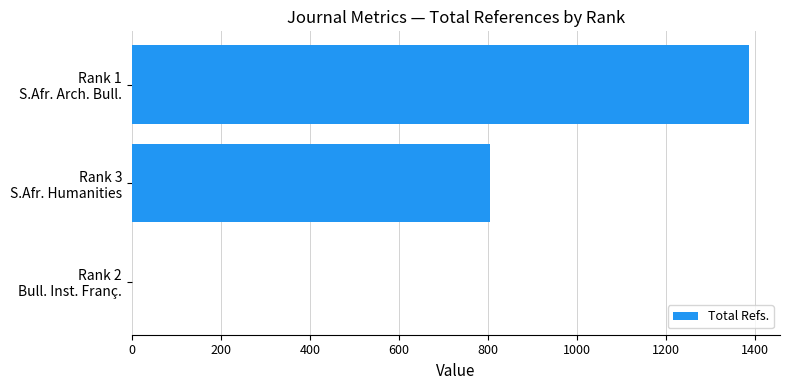

How many values are above zero?

2